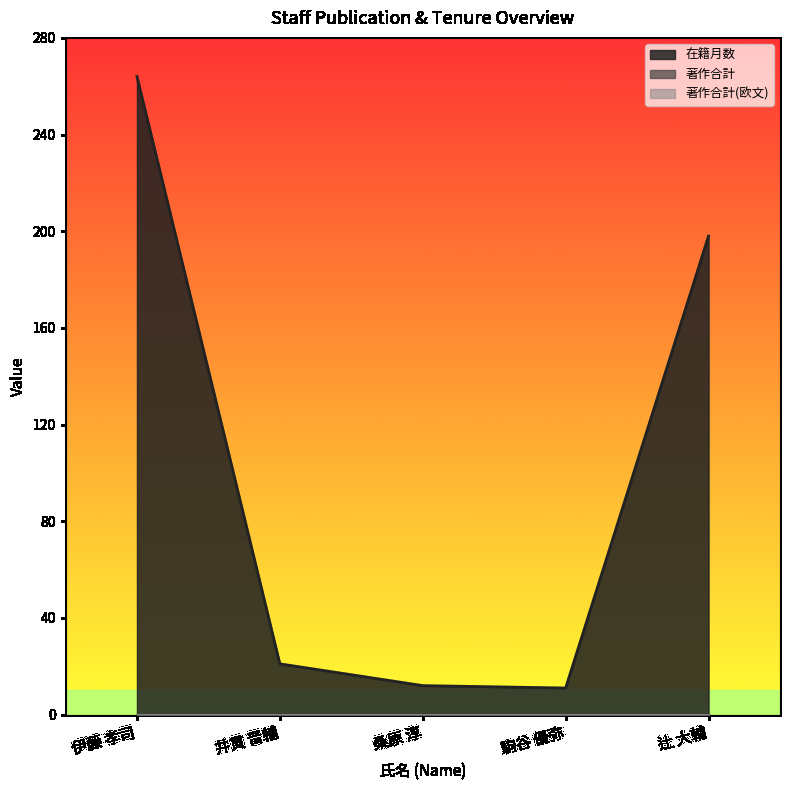

Reading left to right, extract all data points from this chart.

在籍月数: 伊藤 孝司=264	井貫 晋輔=21	桑原 淳=12	駒谷 優弥=11	辻 大輔=198
著作合計: 伊藤 孝司=0	井貫 晋輔=0	桑原 淳=0	駒谷 優弥=0	辻 大輔=0
著作合計(欧文): 伊藤 孝司=0	井貫 晋輔=0	桑原 淳=0	駒谷 優弥=0	辻 大輔=0